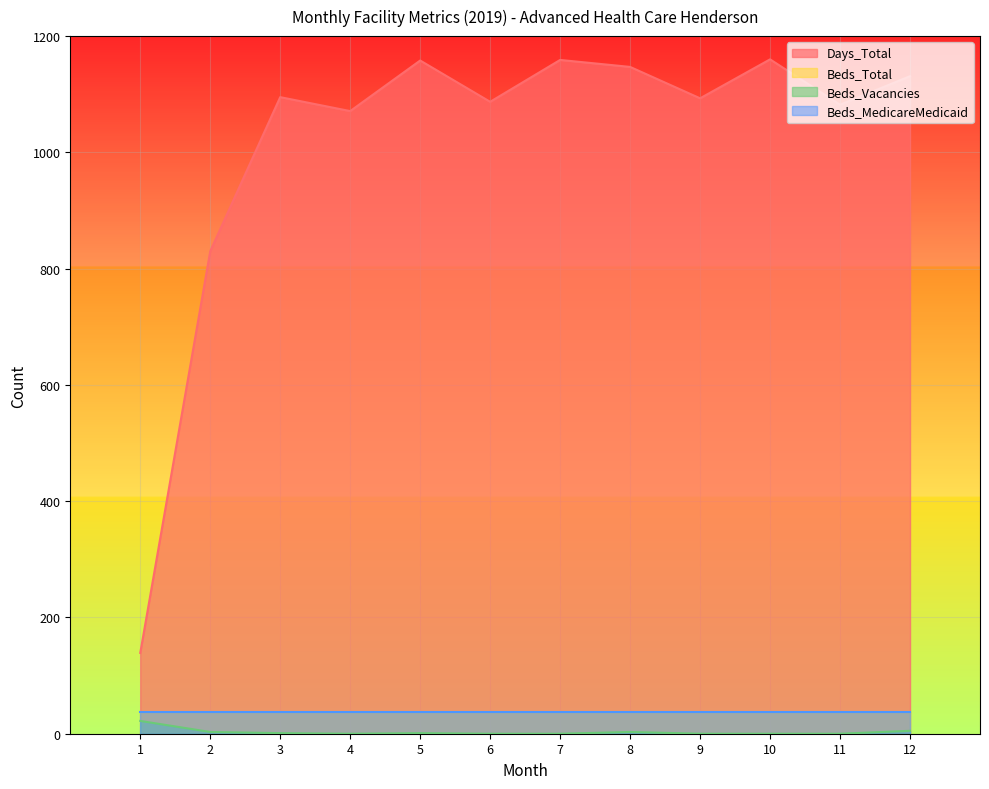

Read the Days_Total value at 6.

1087